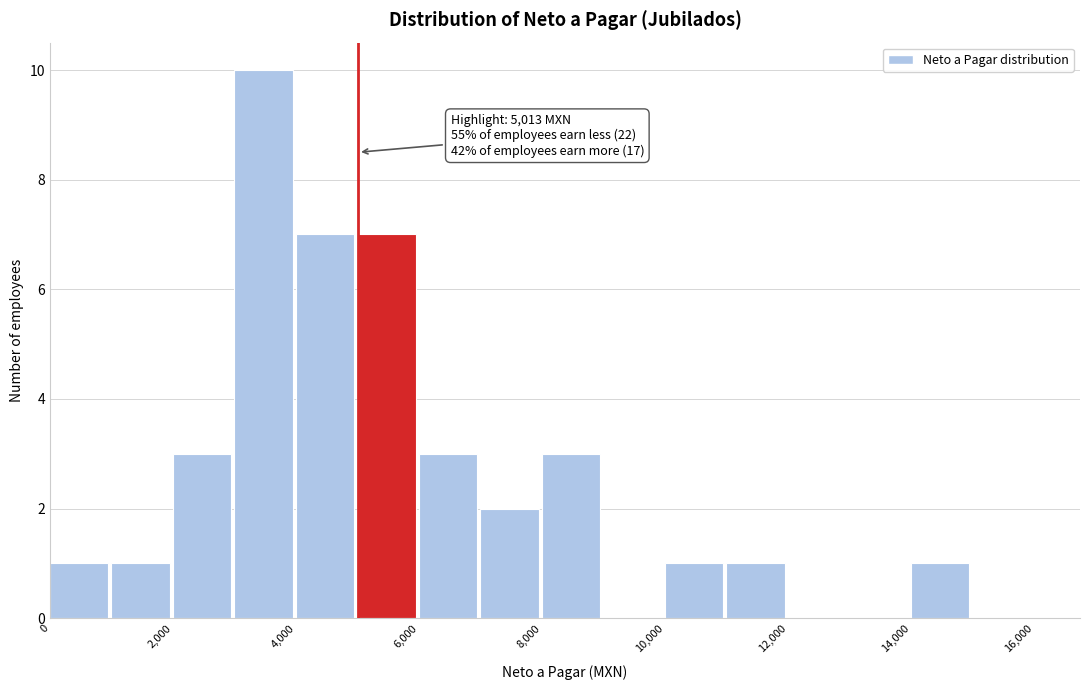

Over which range of the x-axis is the bar tallest?

3000 to 4000